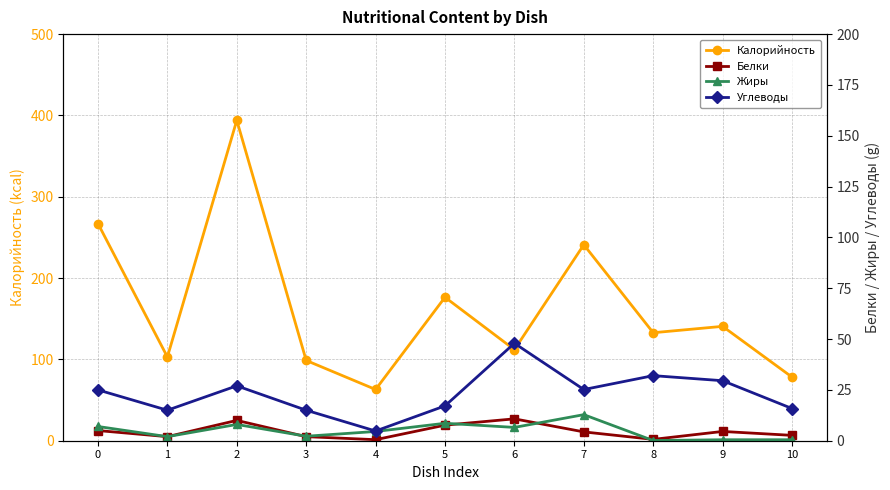

At which label does Жиры reach its peak?

7